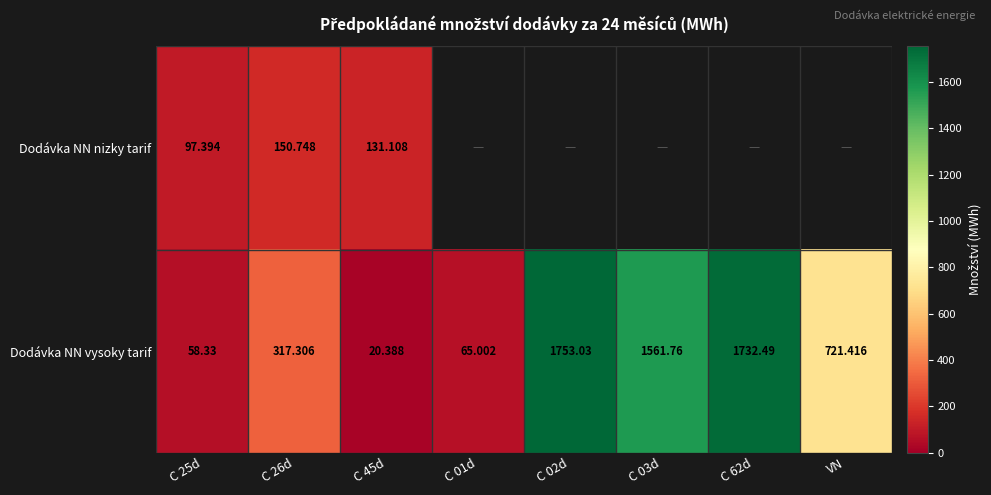

At which label is Dodávka NN vysoky tarif closest to 886?

VN